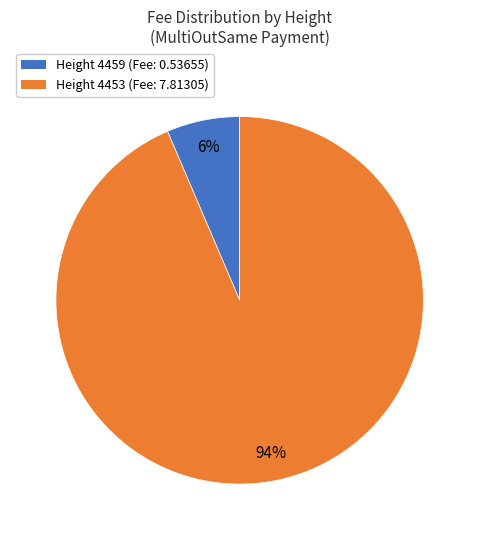

Does any single category account for the majority?

Yes